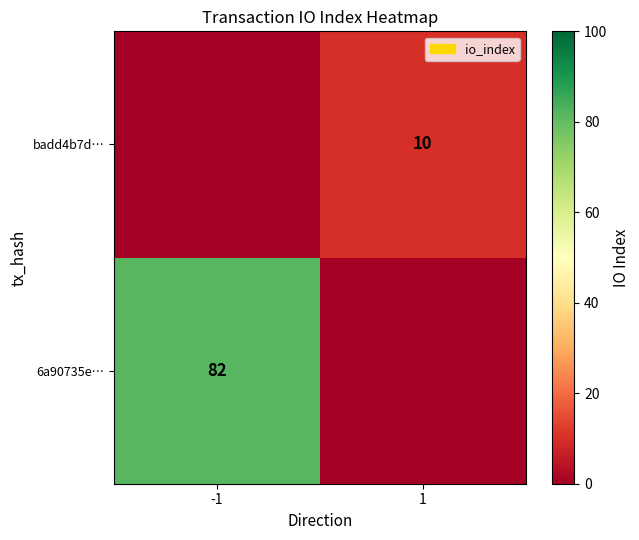

Is it true that 6a90735e… equals 119 at -1?

False